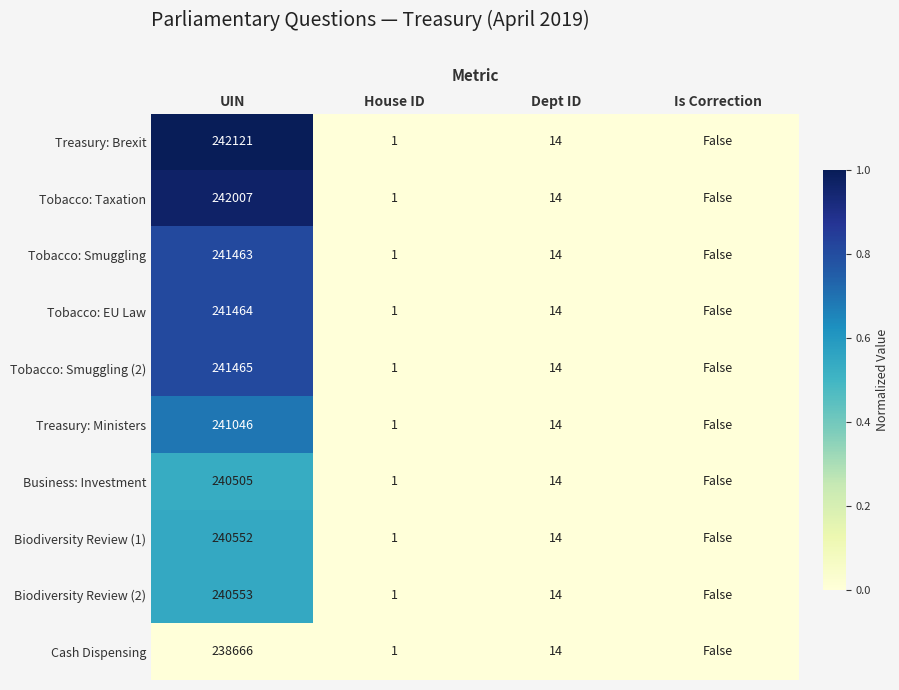

The value of Business: Investment at Dept ID is 14. True or false?

True